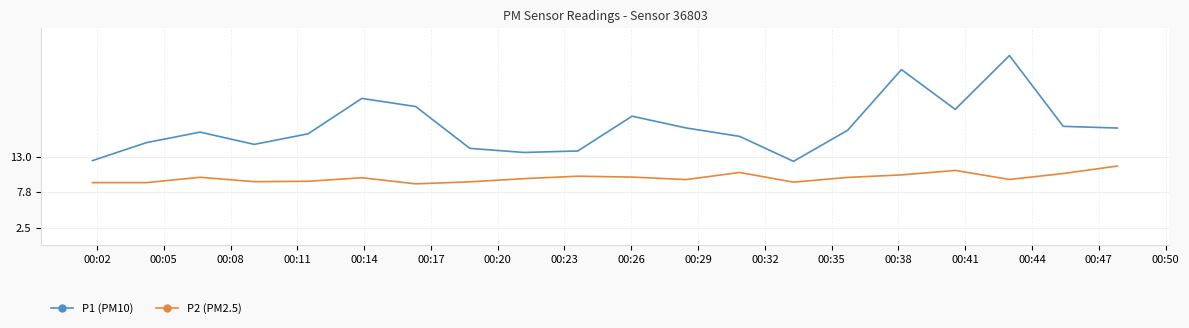

True or false: P1 (PM10) and P2 (PM2.5) cross at least once.

False